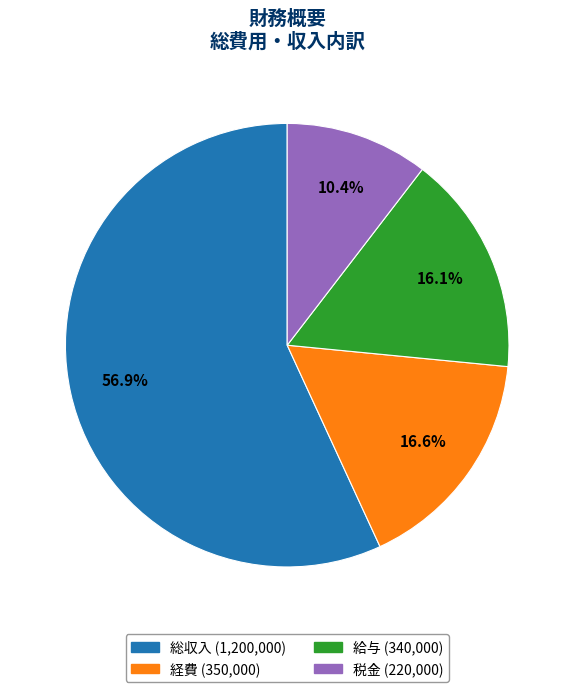

What is the ratio of the value at 税金 to the value at 経費?

0.6